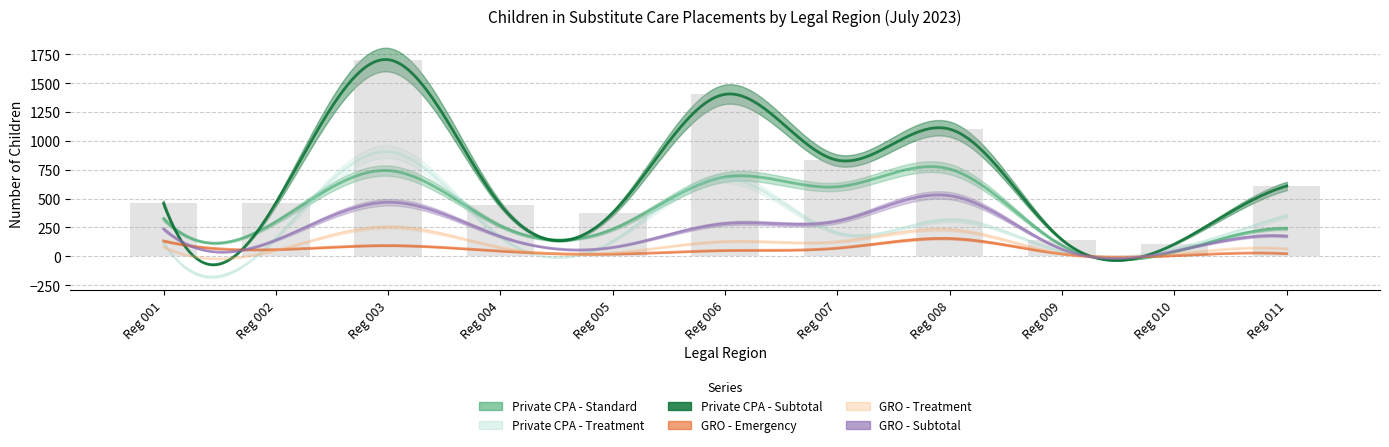

What is the value of the GRO - Subtotal bar at the 7th from the left?

304